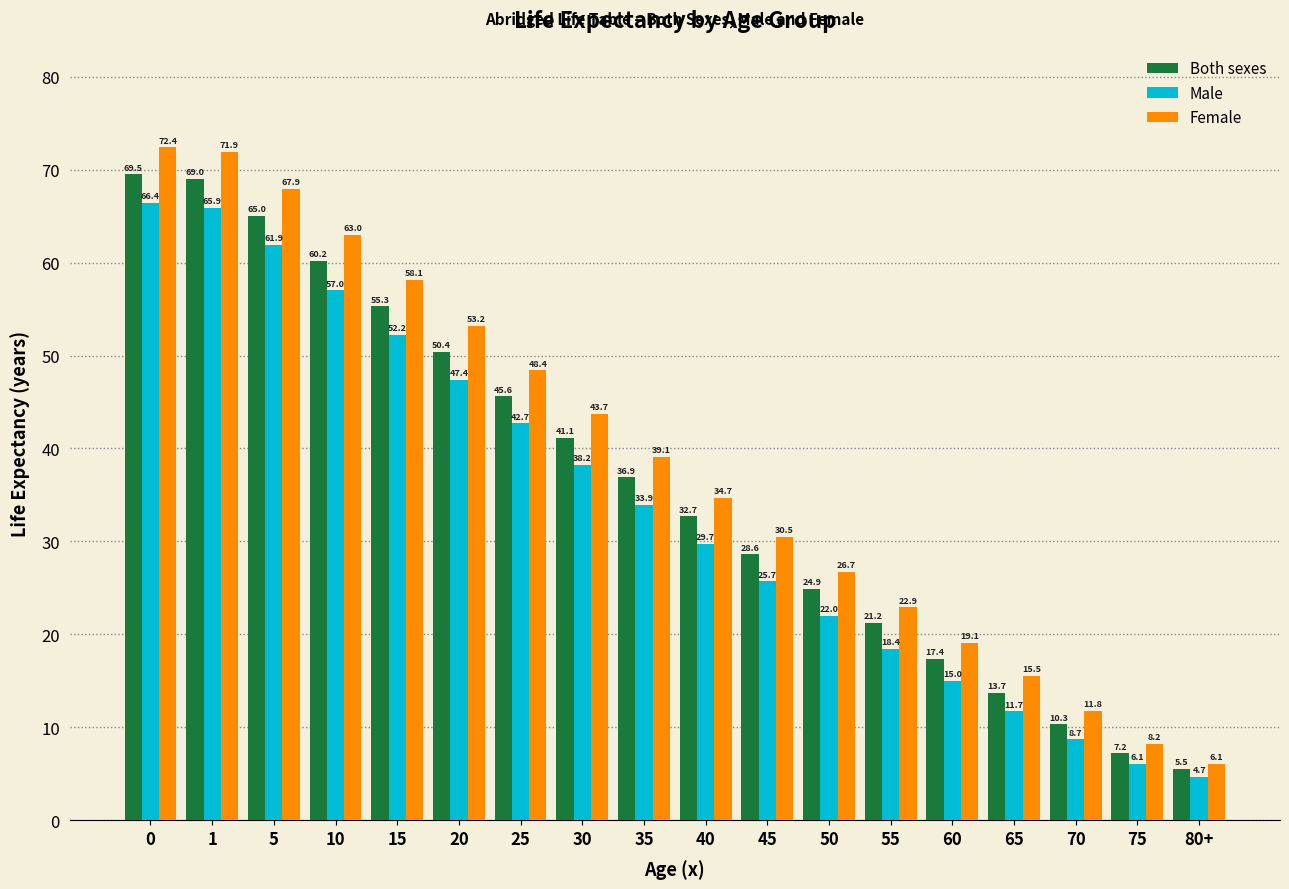

Reading right to left, list all the values displayed in this chart.

Both sexes: 5.5	7.2	10.3	13.7	17.4	21.2	24.9	28.6	32.7	36.9	41.1	45.6	50.4	55.3	60.2	65.0	69.0	69.5
Male: 4.7	6.1	8.7	11.7	15.0	18.4	22.0	25.7	29.7	33.9	38.2	42.7	47.4	52.2	57.0	61.9	65.9	66.4
Female: 6.1	8.2	11.8	15.5	19.1	22.9	26.7	30.5	34.7	39.1	43.7	48.4	53.2	58.1	63.0	67.9	71.9	72.4